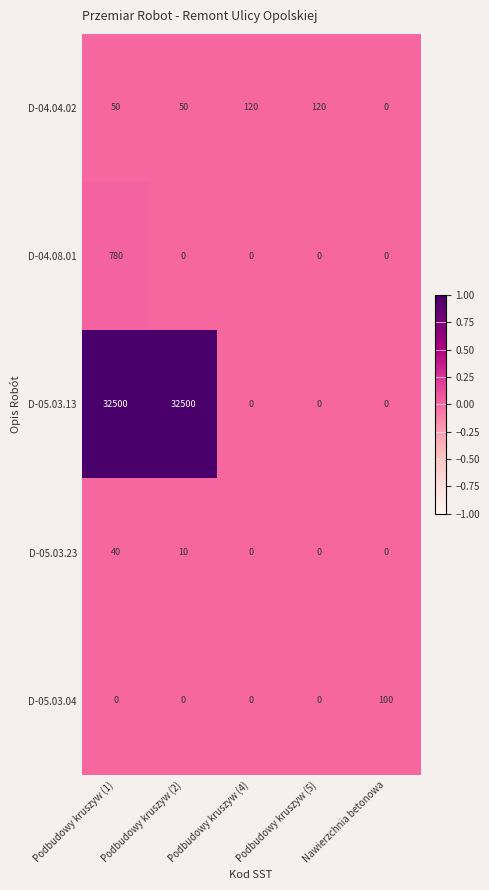

What is the highest value of the D-05.03.04 series?

100